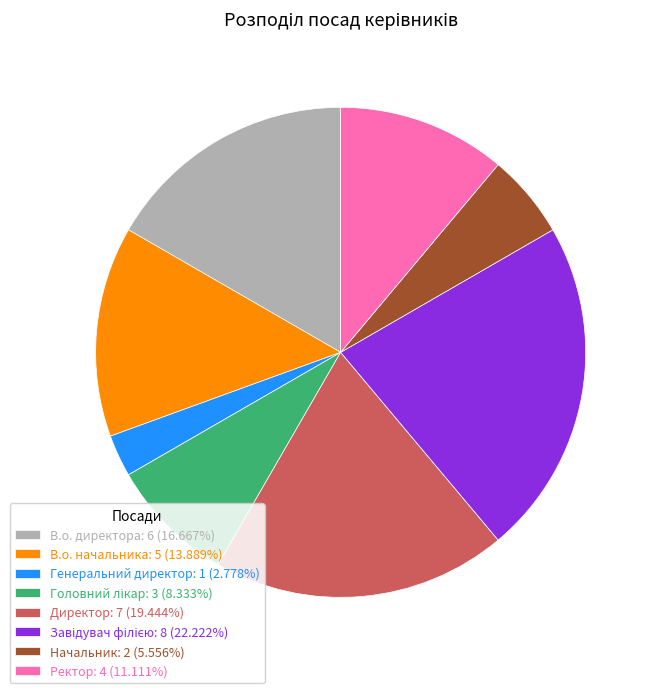

Is the sum of Ректор and Директор greater than half?

No